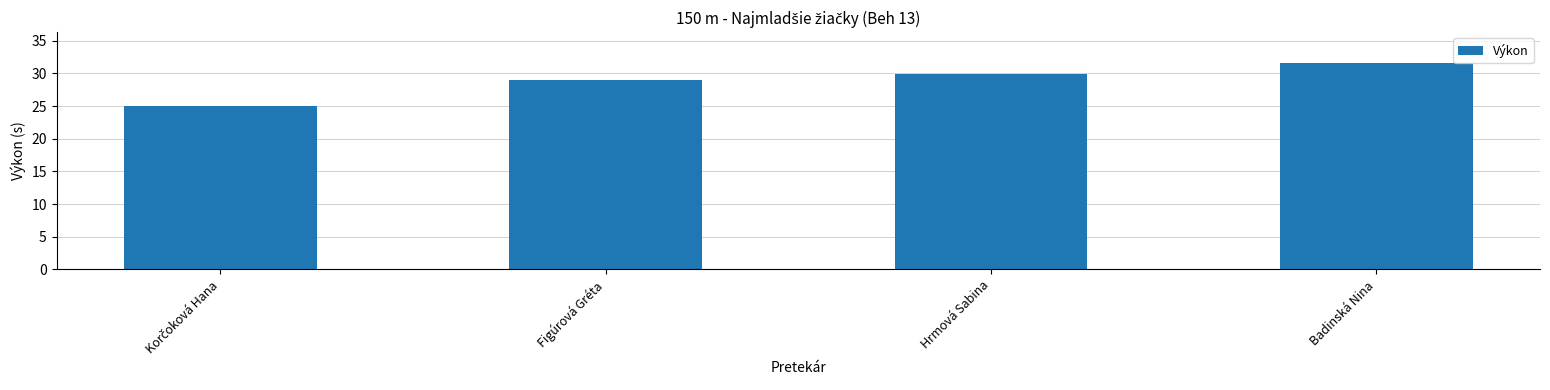

How many data points does each series have?

4